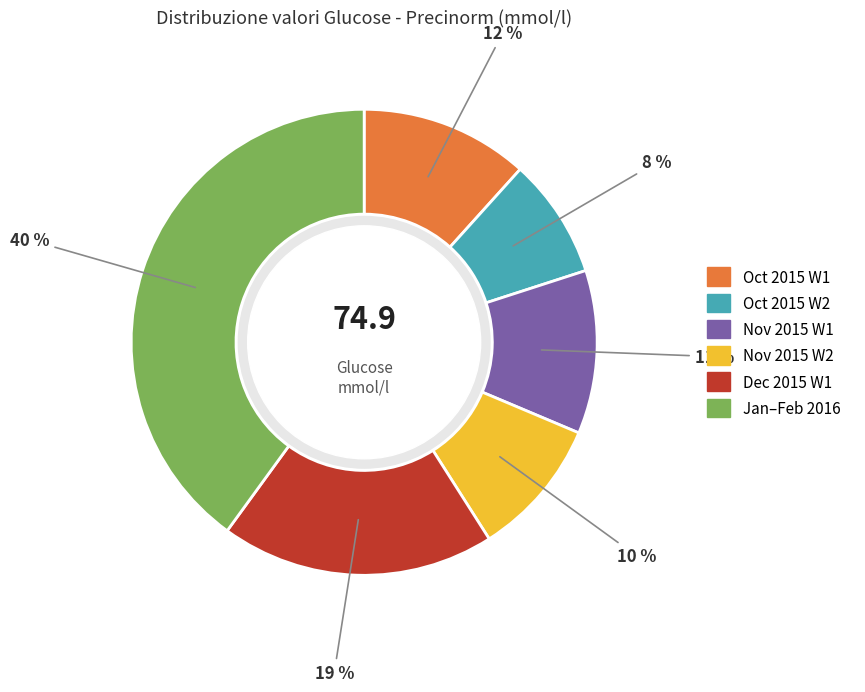

Do Nov 2015 W2 and Oct 2015 W2 together represent more than half of the pie?

No